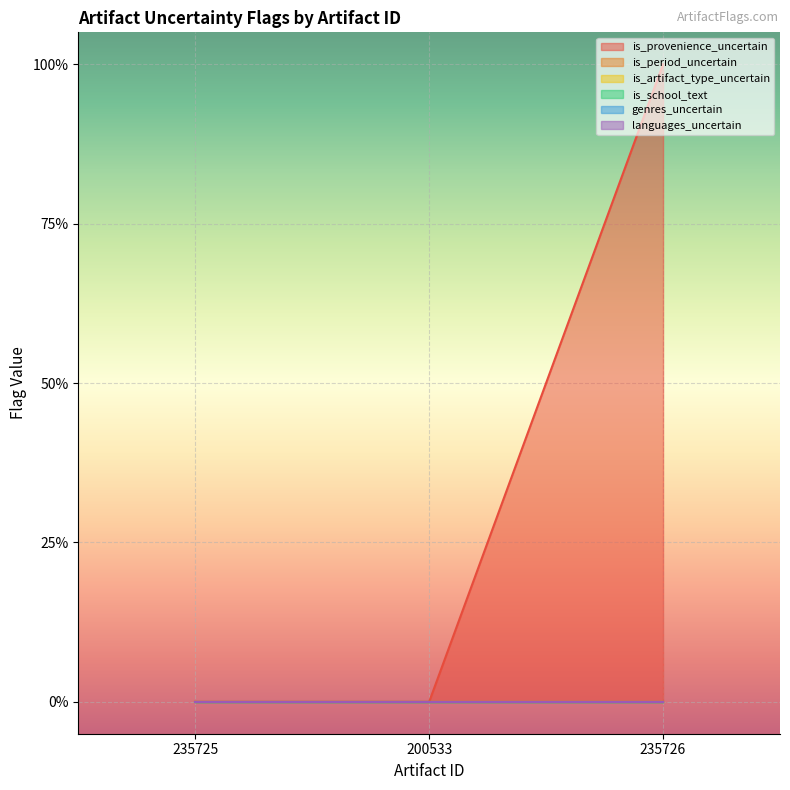

What is the label of the 2nd point from the right?

200533